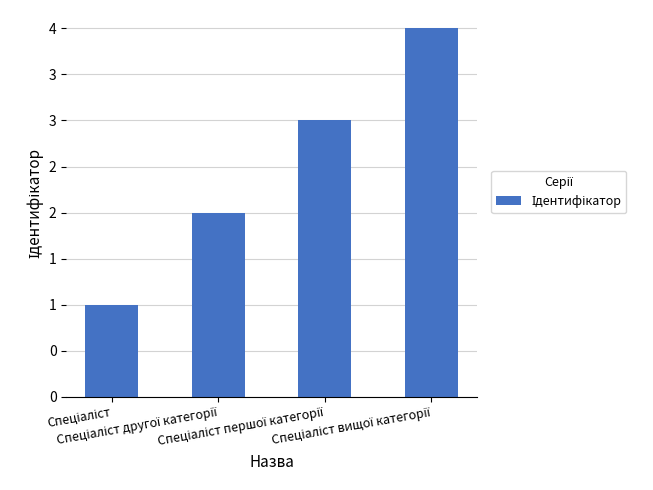

The value at Спеціаліст вищої категорії is 4. True or false?

True